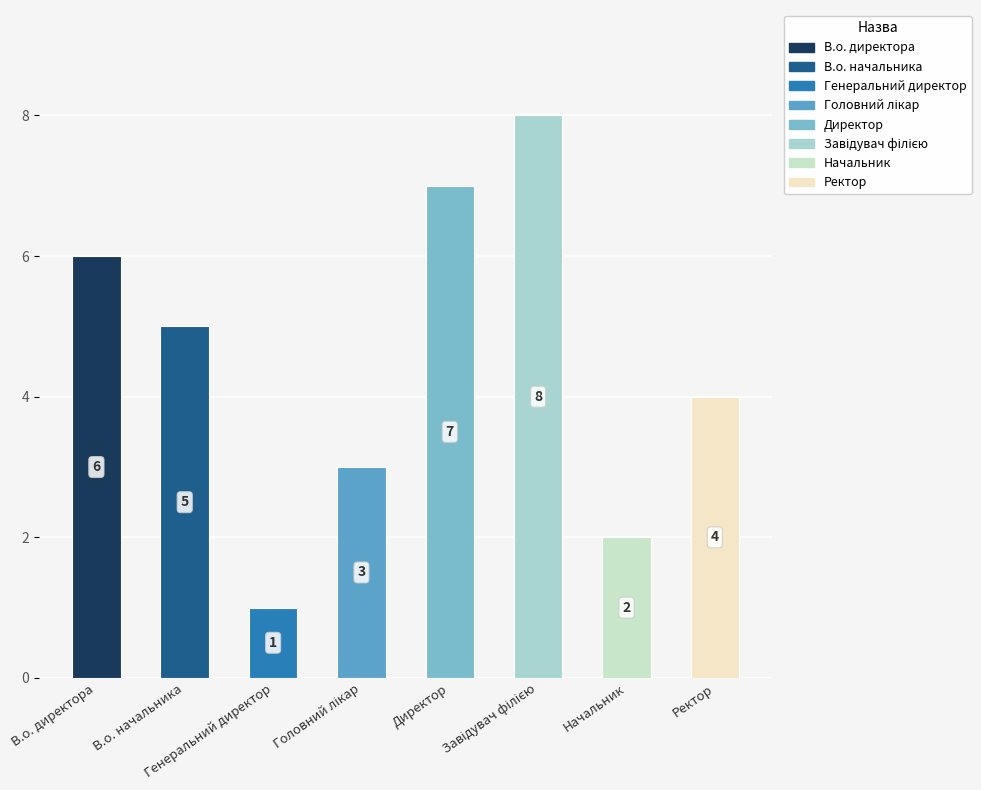

Reading left to right, list all the values displayed in this chart.

6	5	1	3	7	8	2	4